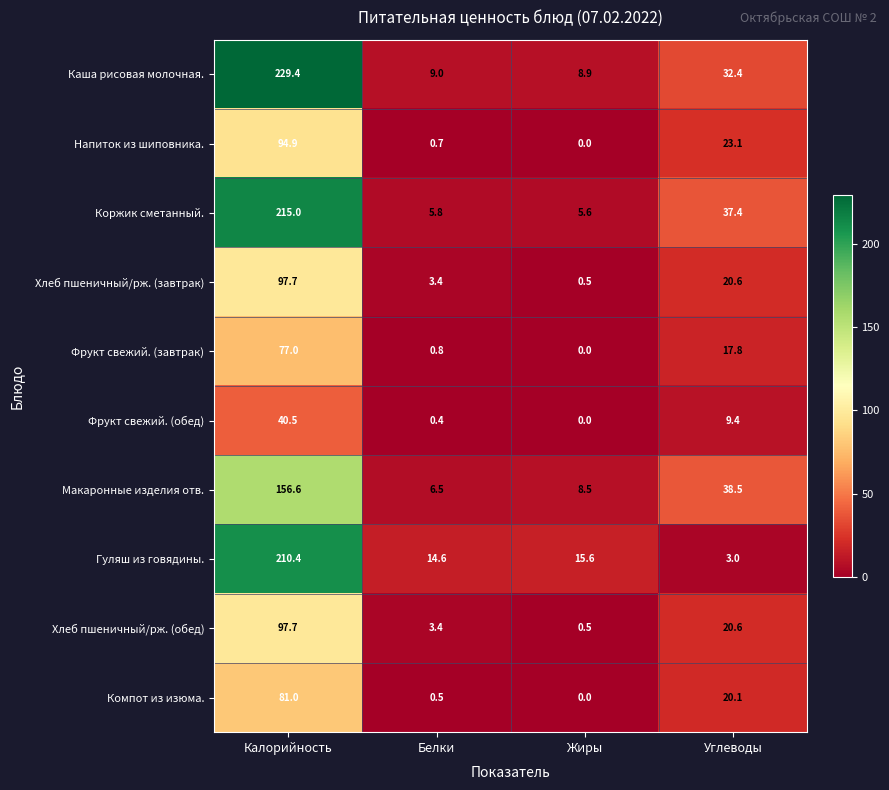

How many series are shown in this chart?

10